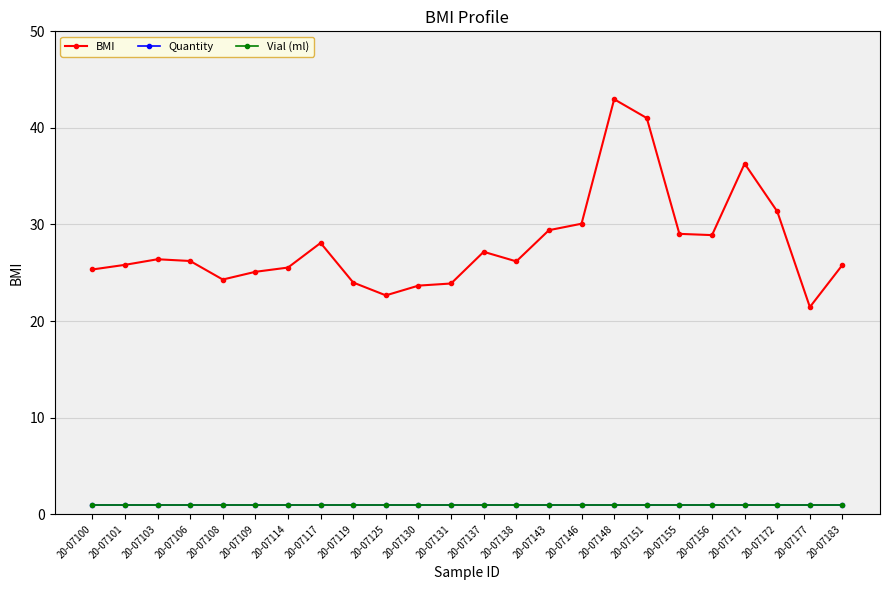

At which label does Vial (ml) reach its peak?

20-07100